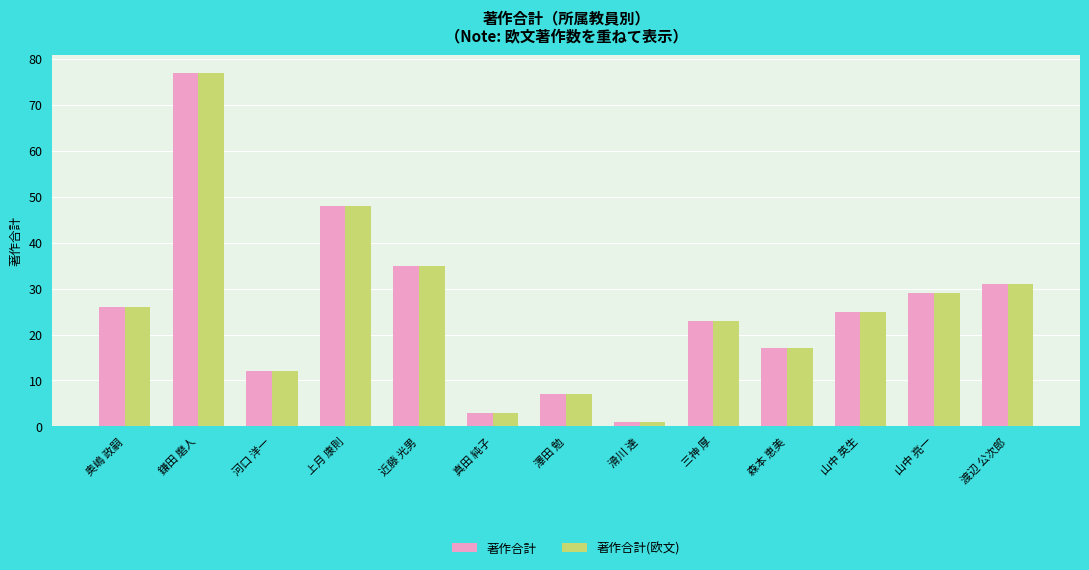

The 著作合計(欧文) series shows 26 at 奥嶋 政嗣. True or false?

True